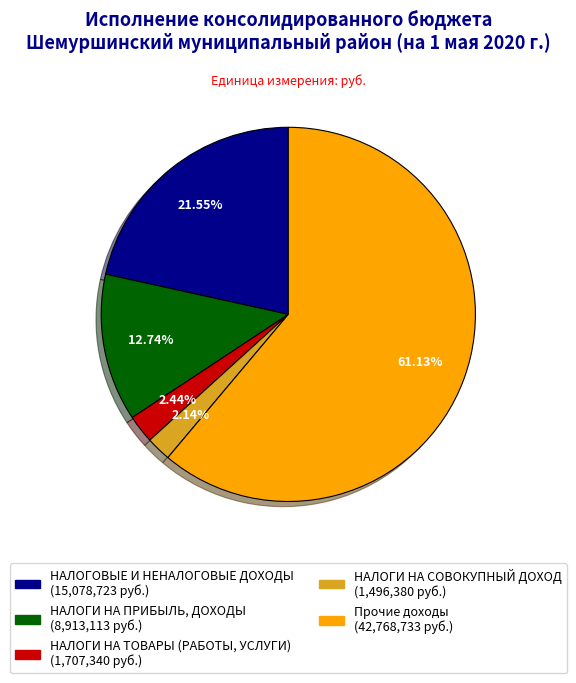

To the nearest percent, what is the difference between the largest and smallest slice percentages?

59%